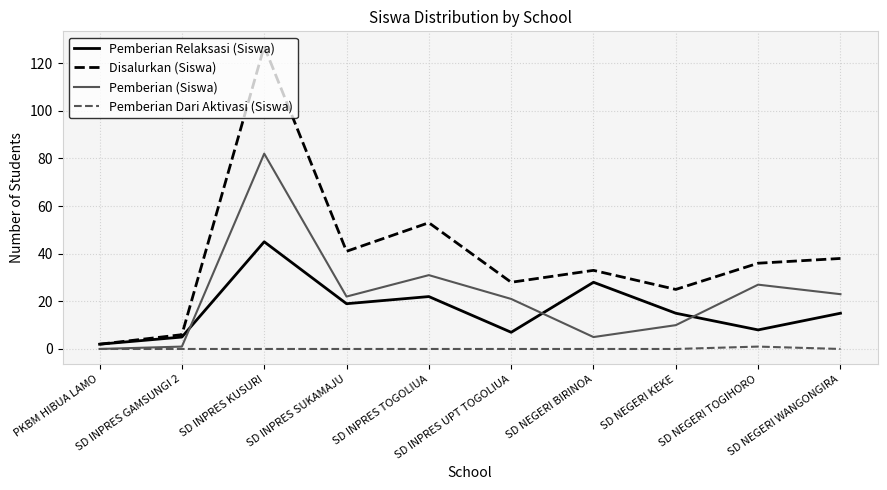

True or false: Pemberian Relaksasi (Siswa) and Pemberian Dari Aktivasi (Siswa) cross at least once.

False